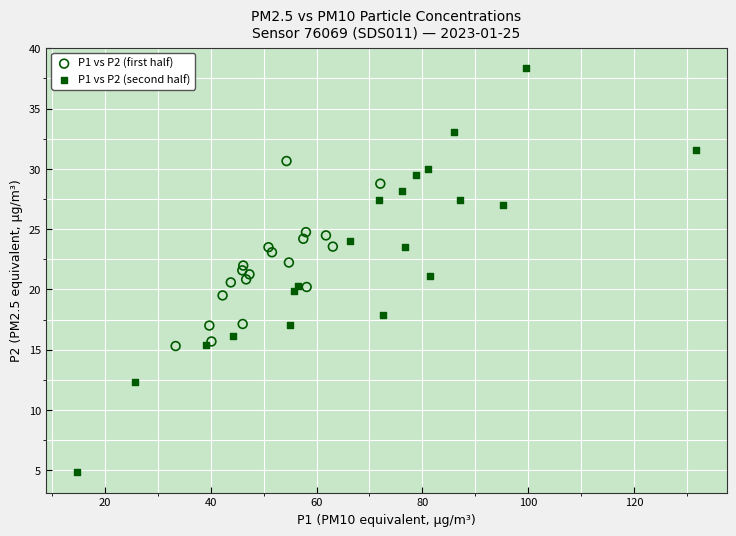

Which series has the widest spread of Y values?

P1 vs P2 (second half)